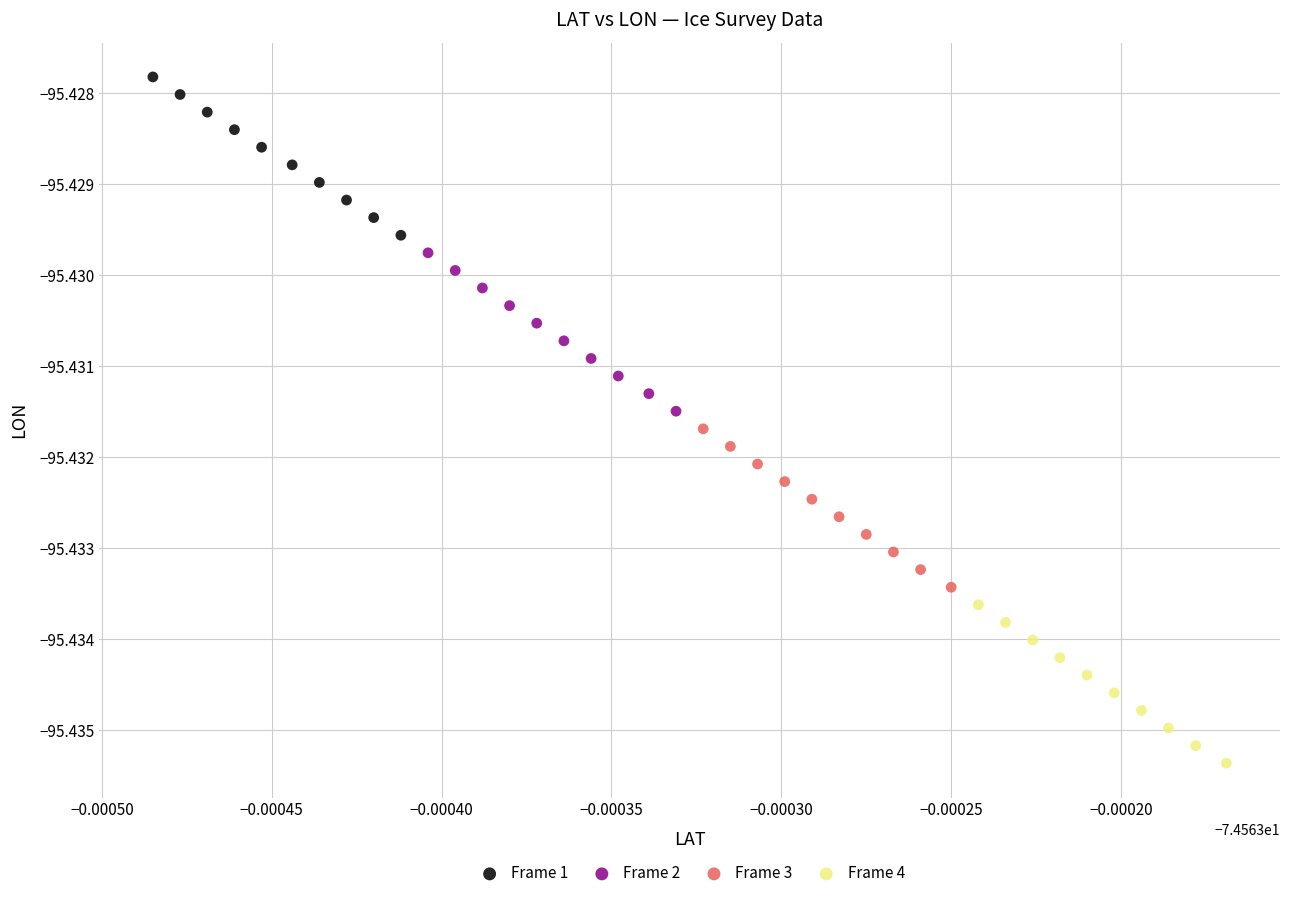

Which series reaches the maximum Y coordinate?

Frame 1